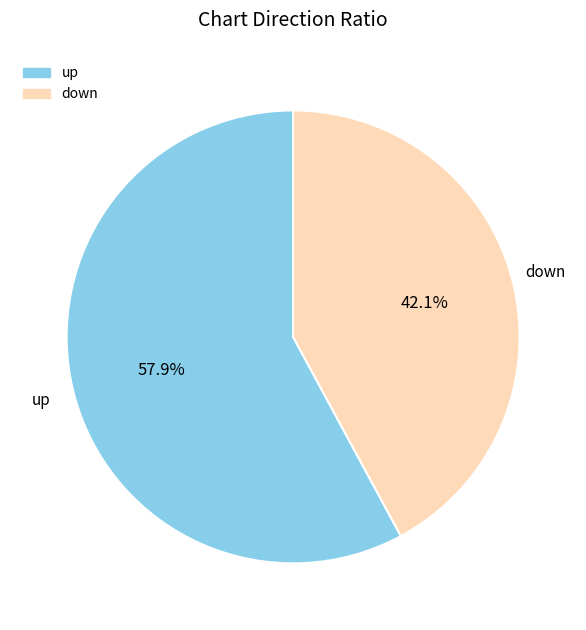

What is the largest slice in the pie chart?

up